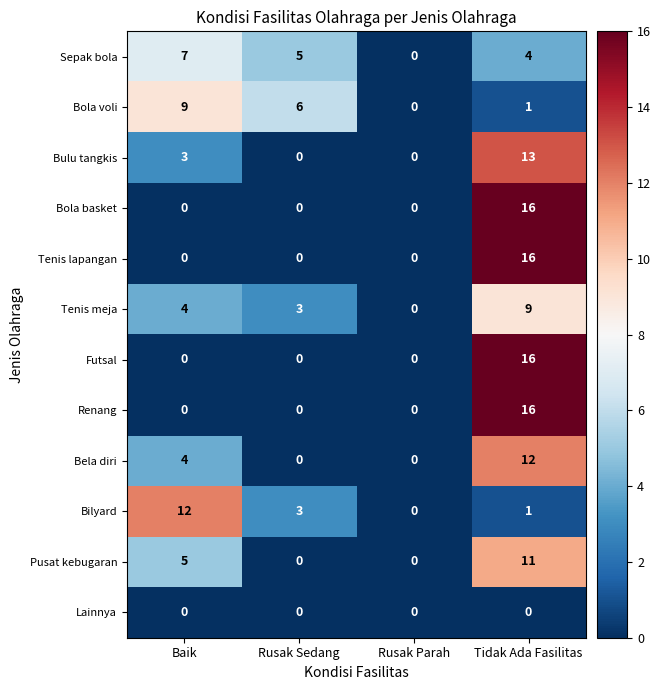

True or false: Lainnya has a value of 0 at Baik.

True